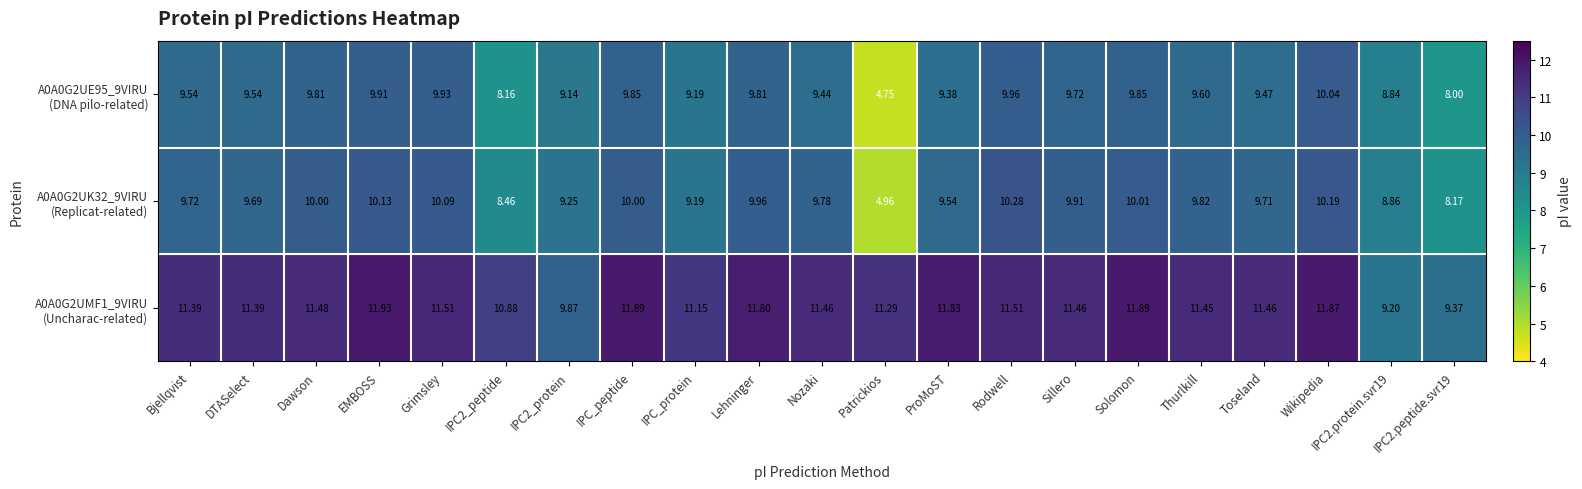

At which category is the sum across all series the highest?

Wikipedia